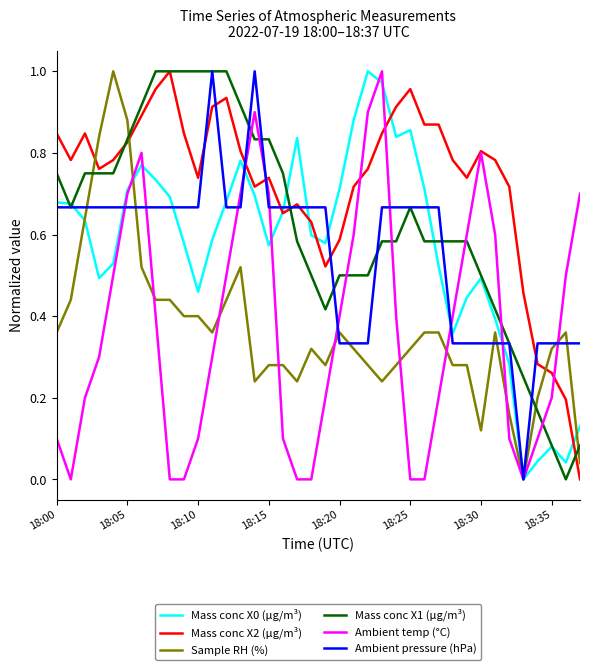

What is the difference between the second highest and second lowest values in the Mass conc X1 (μg/m³) series?

0.9